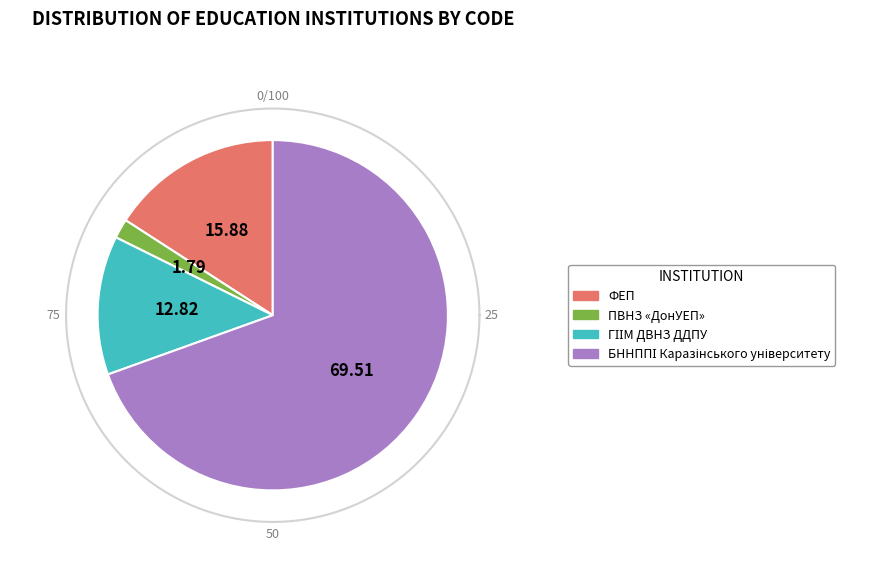

To the nearest percent, what is the difference between the largest and smallest slice percentages?

68%